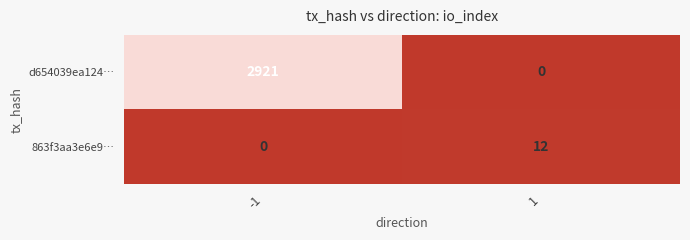

At which category is the sum across all series the highest?

-1